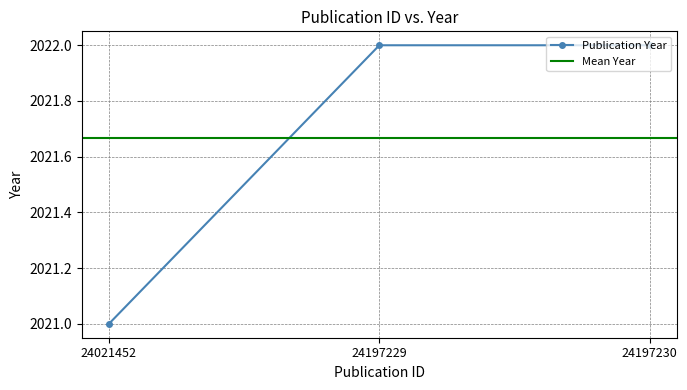

What is the ratio of the value at 24197229 to the value at 24197230?

1.0